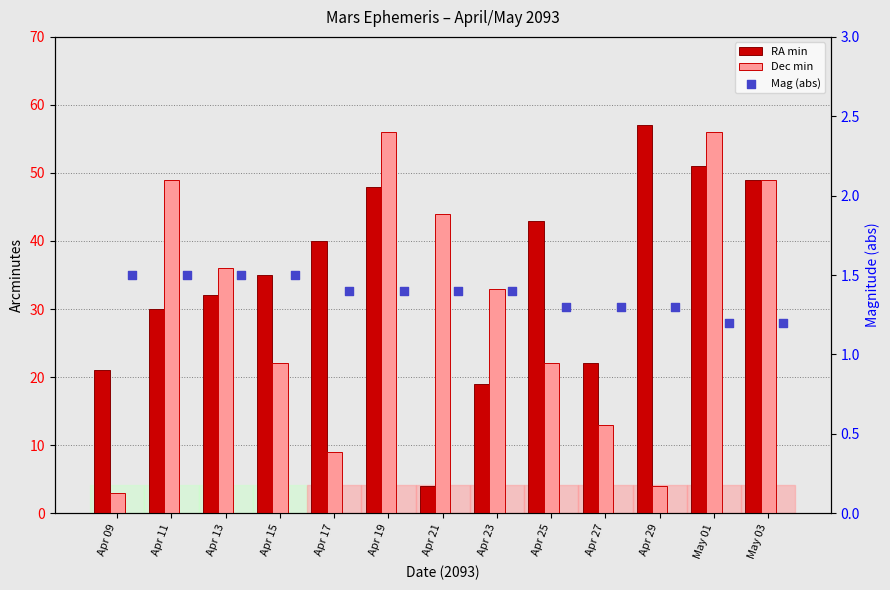

What are all the series names shown in the legend?

RA min, Dec min, Mag (abs)